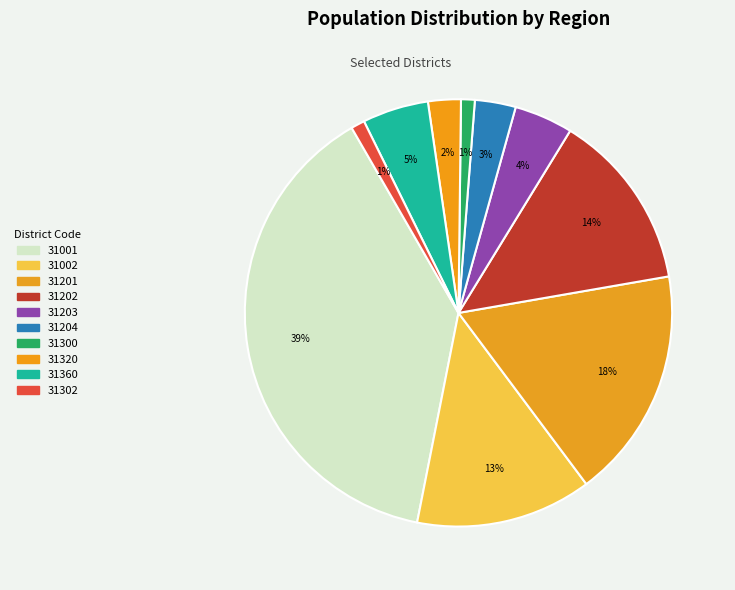

Rank the categories by value from highest to lowest.

31001, 31201, 31202, 31002, 31360, 31203, 31204, 31320, 31300, 31302